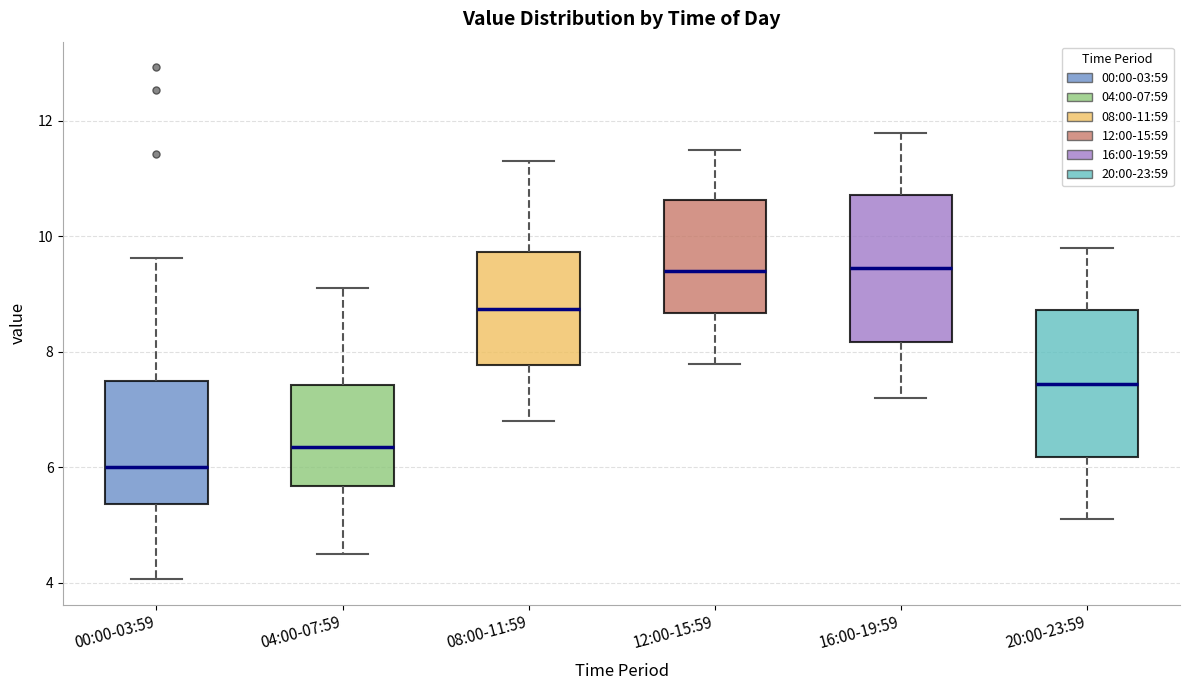

Where does the lower whisker of the box for 12:00-15:59 end on the y-axis? The values are not printed on the chart, so give them approximately, as read against the axis.

7.8